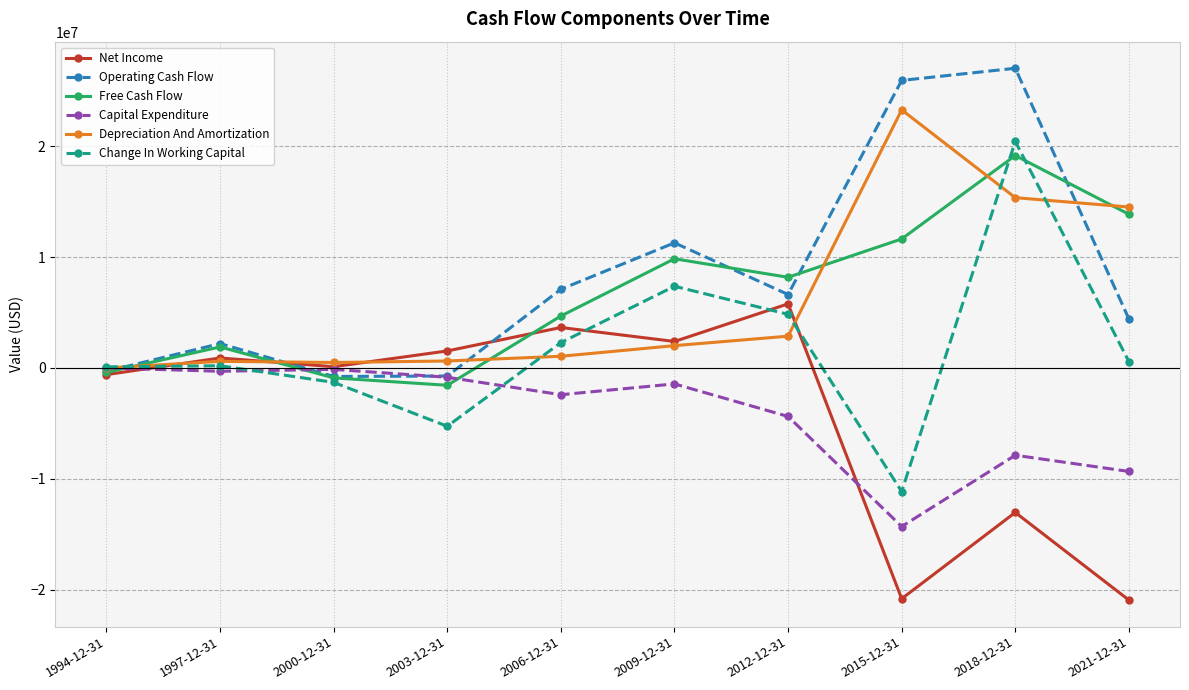

Which series has the widest spread of values?

Change In Working Capital